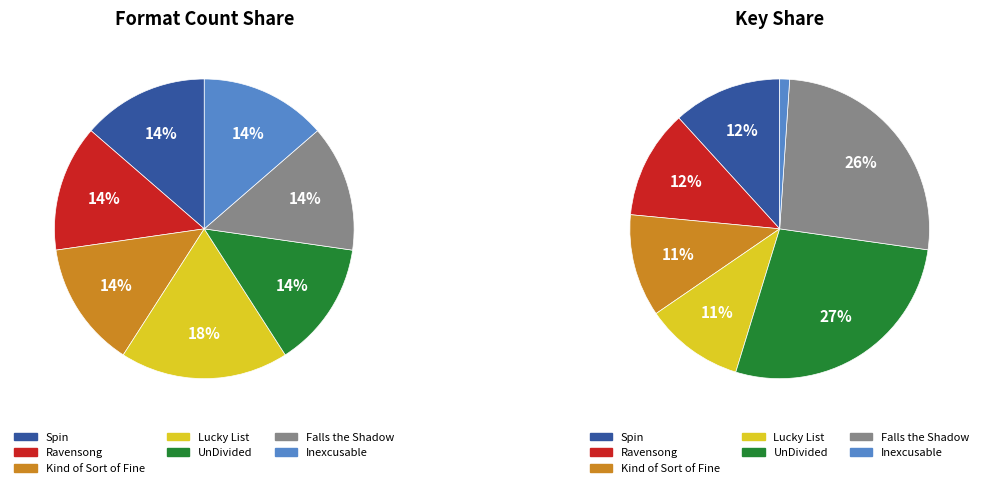

Combined, what portion of the pie is UnDivided and Spin?

39.2%